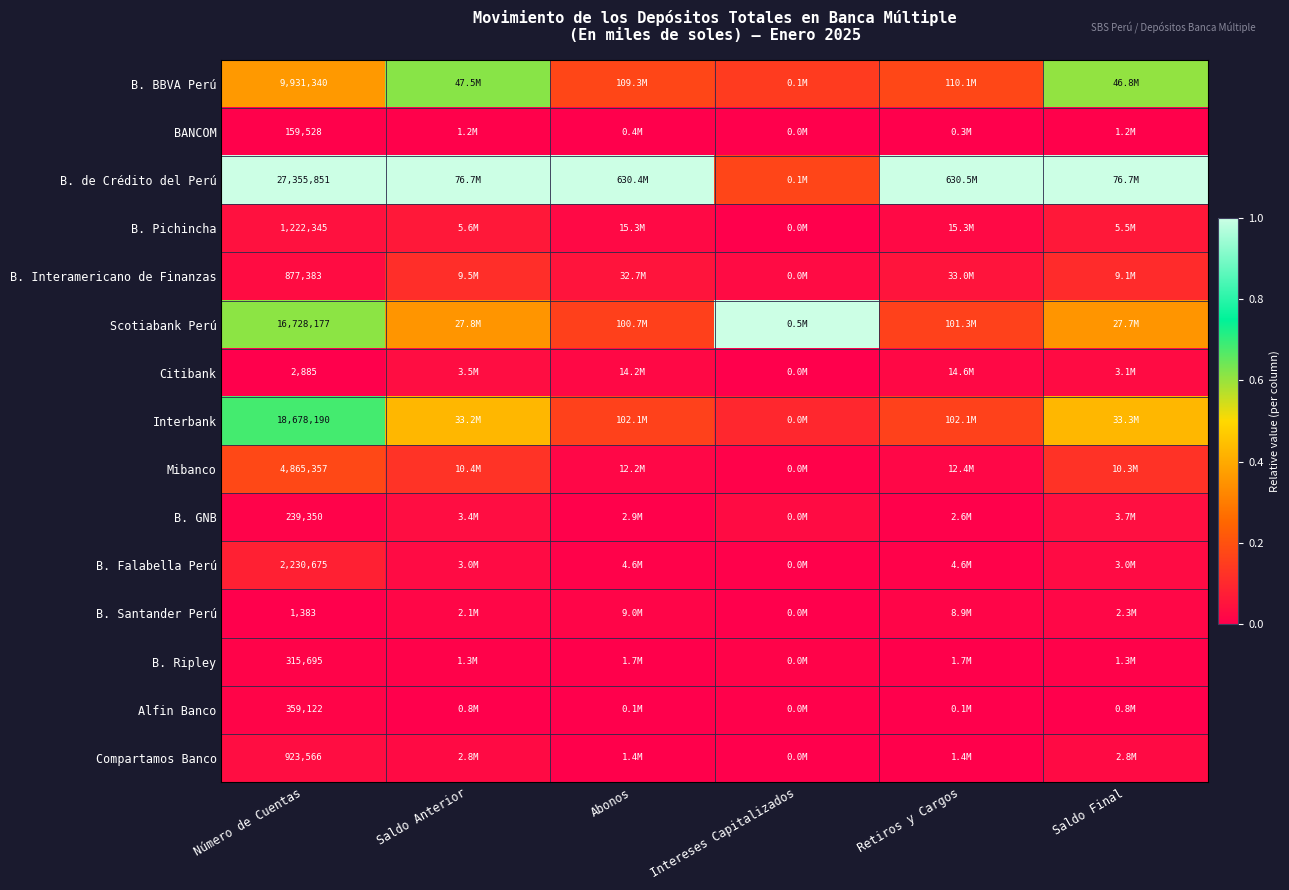

At which label is B. BBVA Perú closest to 0?

Intereses Capitalizados